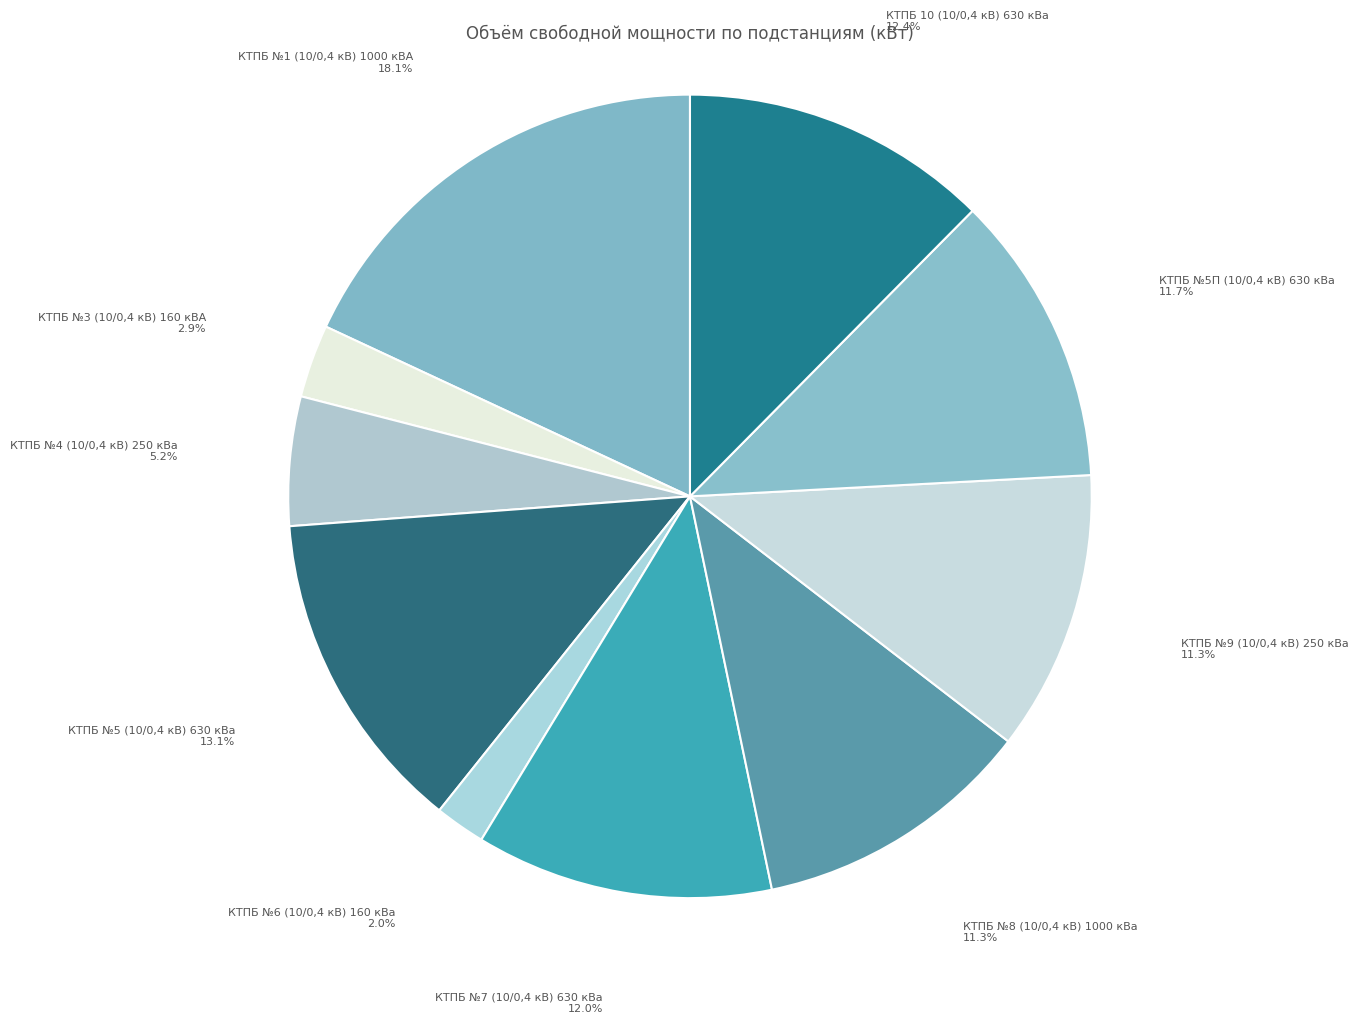

To the nearest percent, what is the difference between the largest and smallest slice percentages?

16%